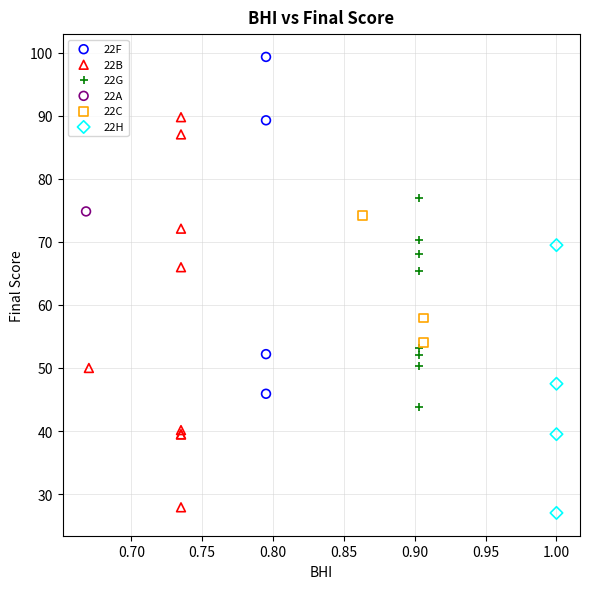

Which series contains the highest Y value?

22F